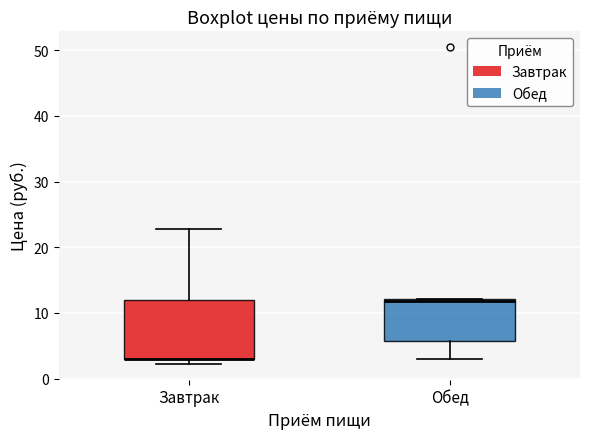

Reading left to right, read every box against the y-axis: the position of its median line, the range the box covers, and the ends of its whiskers. The values are not printed on the chart, so give them approximately, as read against the axis.

Завтрак: median 3 (drawn on the box's lower edge), box 3 to 12, whiskers 2 to 23
Обед: median 12, box 6 to 12, whiskers 3 to 12